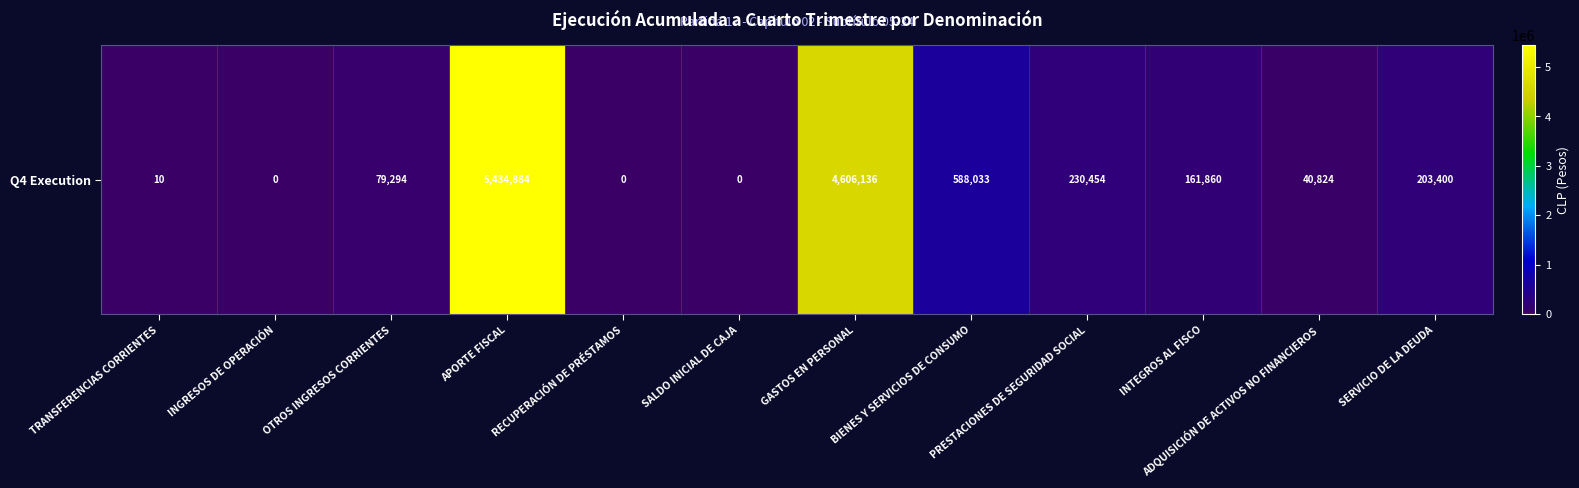

How many positive values are there?

9